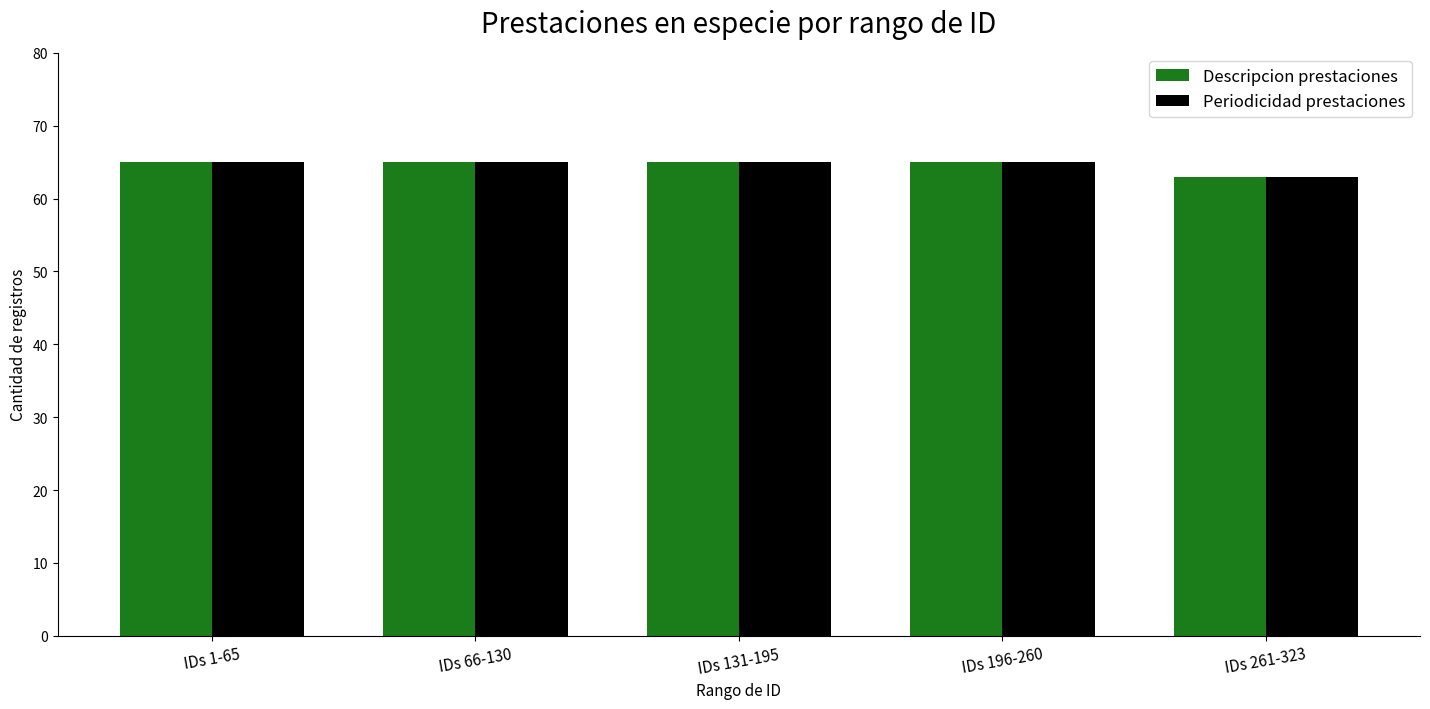

What is the label of the 1st bar from the right?

IDs 261-323